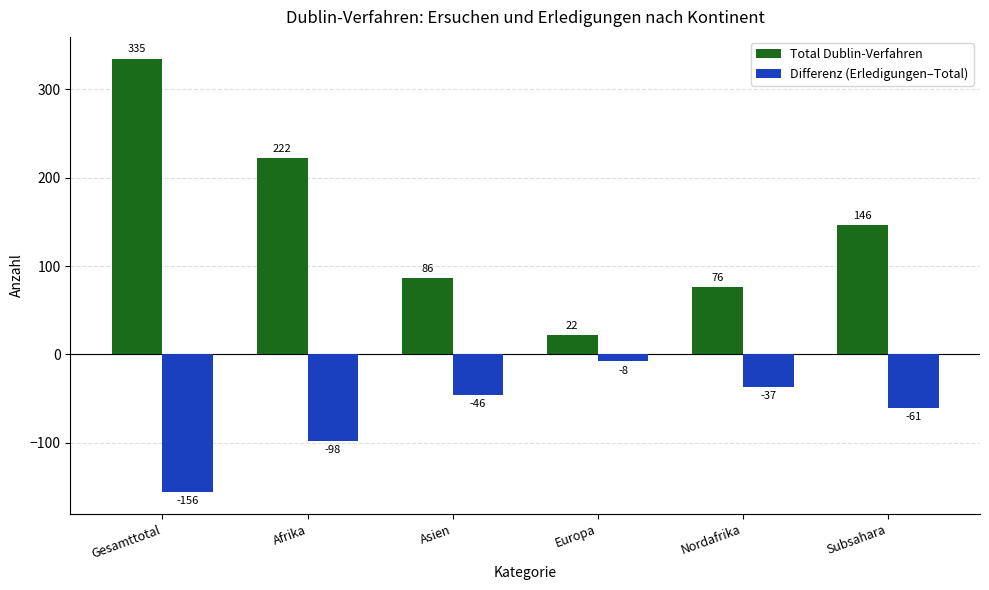

What are all the series names shown in the legend?

Total Dublin-Verfahren, Differenz (Erledigungen–Total)